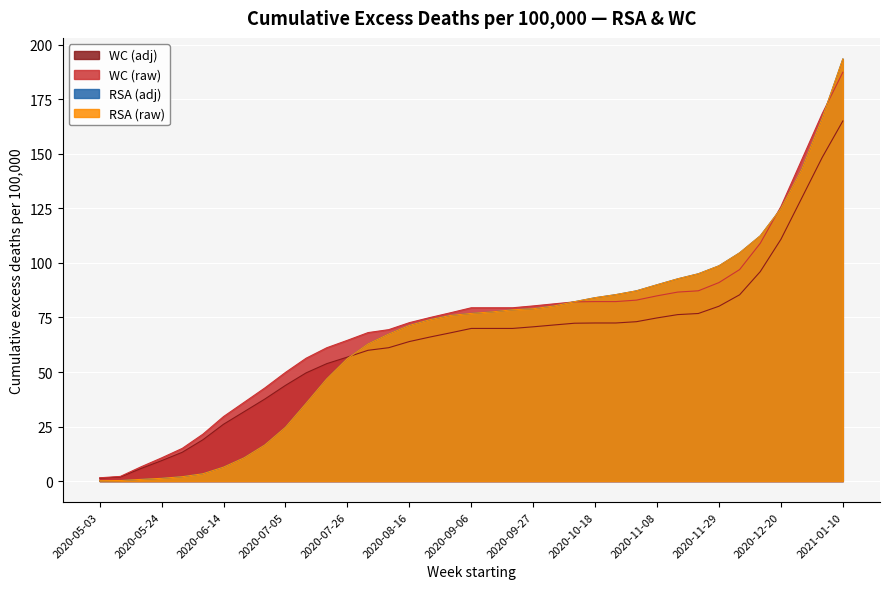

True or false: RSA (raw) and RSA (adj) intersect in this chart.

False